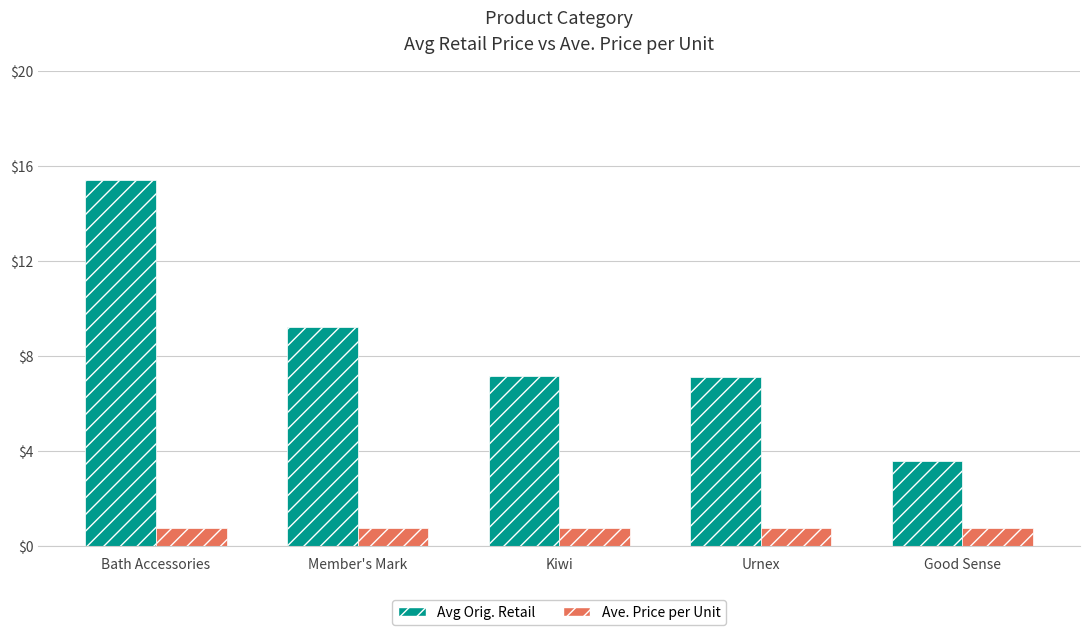

Does the chart contain stacked bars?

No